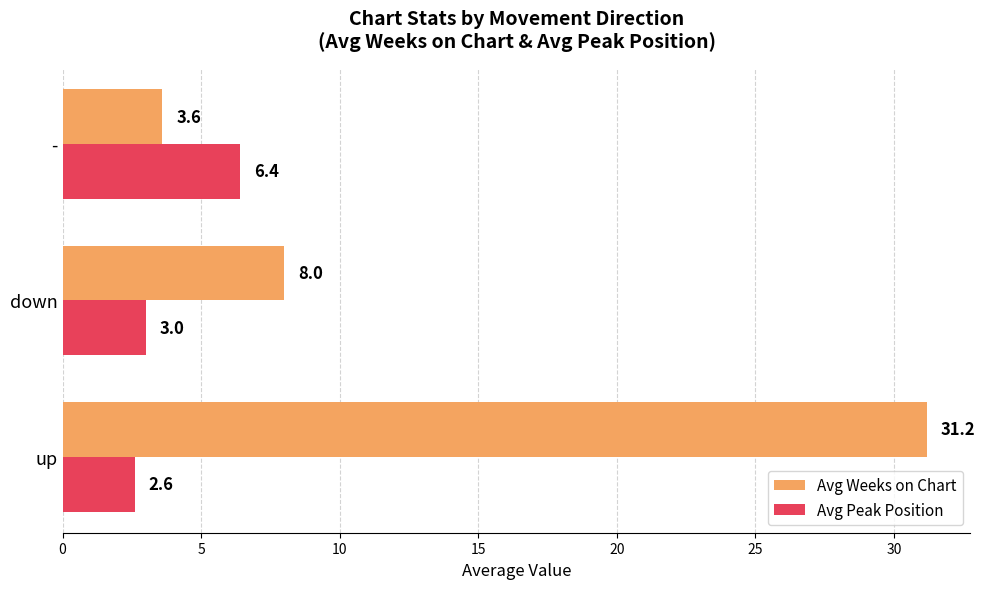

Where is Avg Peak Position nearest to the value 4?

down